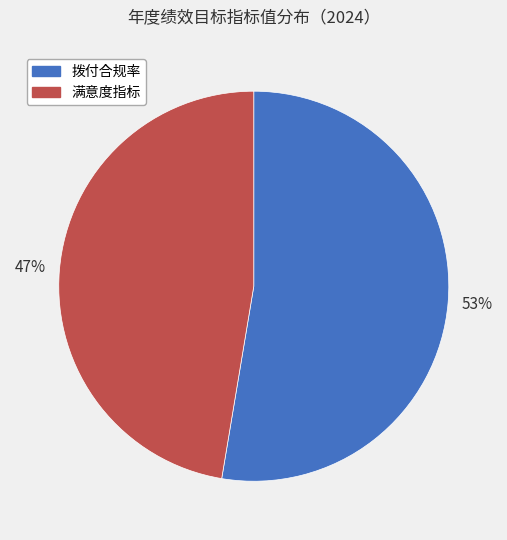

Rank the categories by value from highest to lowest.

拨付合规率, 满意度指标